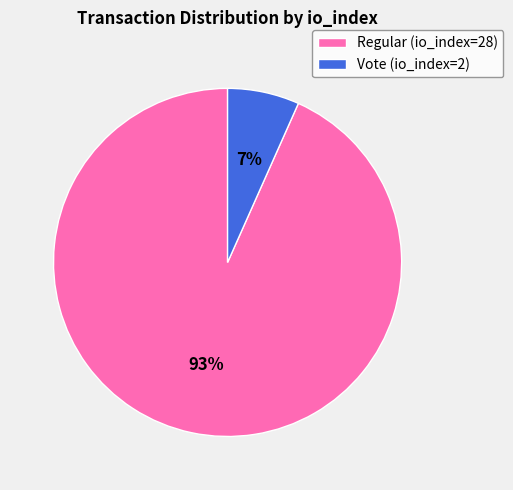

Is the sum of Regular (io_index=28) and Vote (io_index=2) greater than half?

Yes